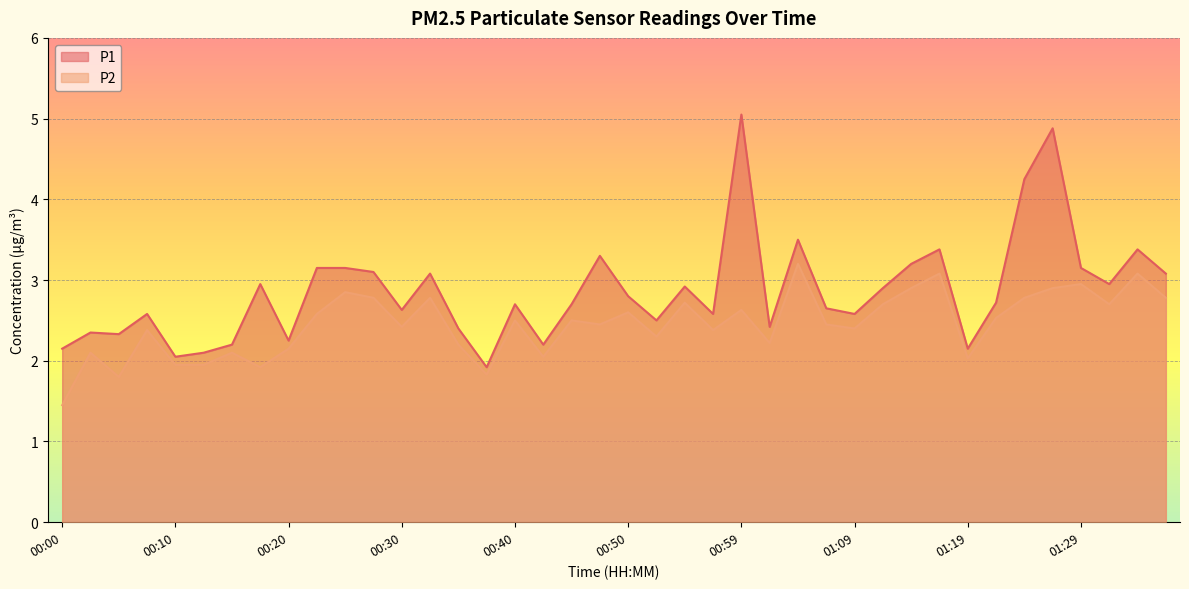

What is the total value across all series at 00:57?

5.0